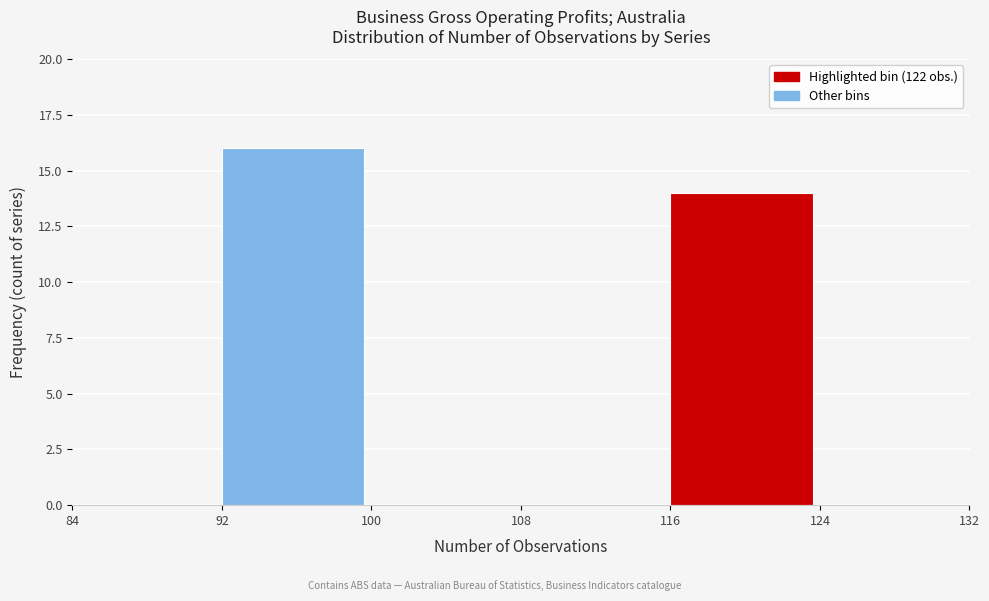

Reading left to right, list every bar in this chart as the range it spans on the x-axis followed by its height. The values are not printed on the chart, so give them approximately, as read against the axis.

84 to 92: 0
92 to 100: 16
100 to 108: 0
108 to 116: 0
116 to 124: 14
124 to 132: 0